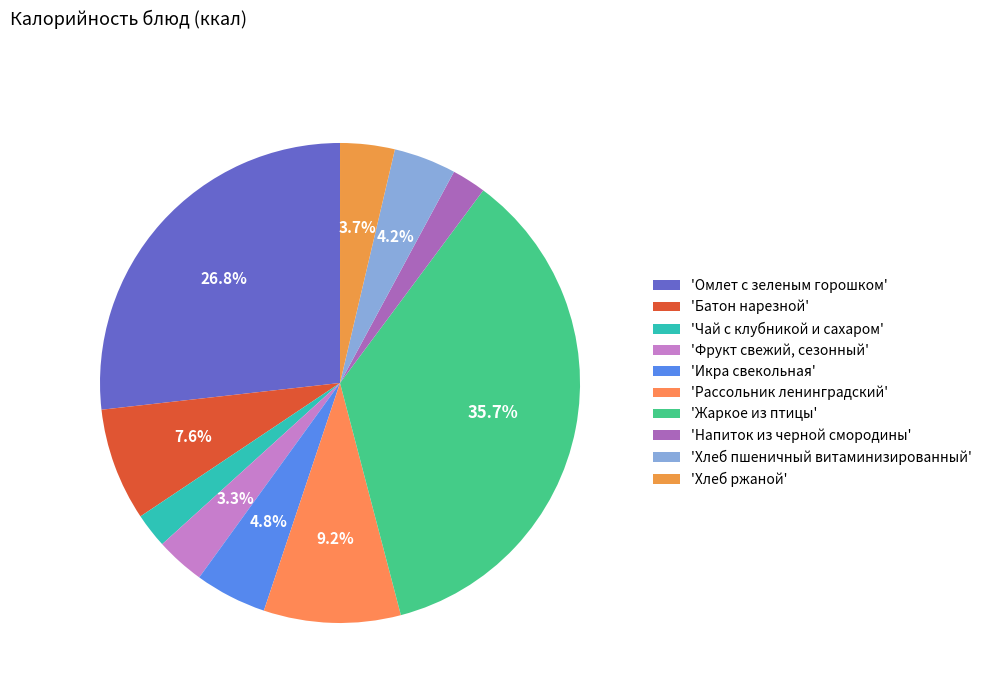

Count the number of slices in the pie.

10